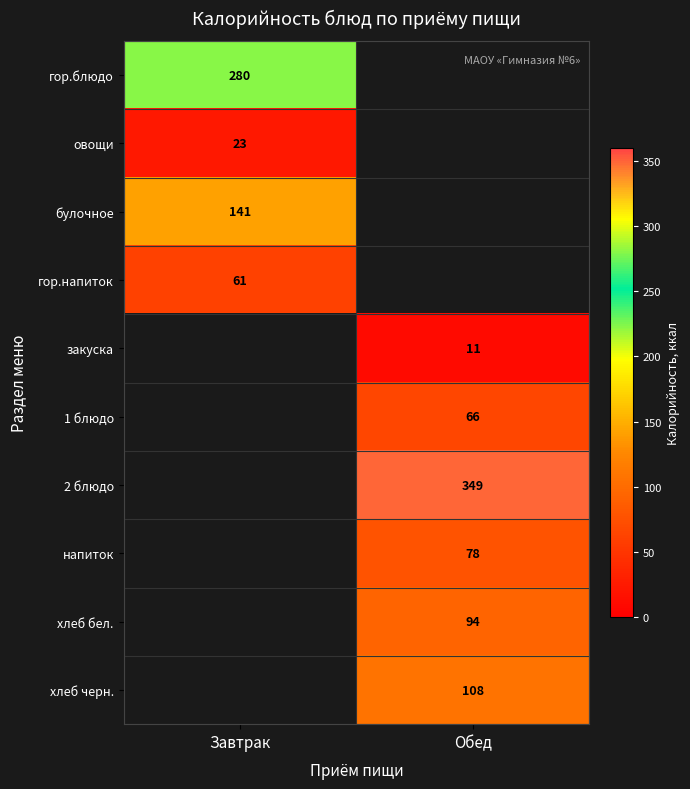

How many categories are shown in the chart?

2